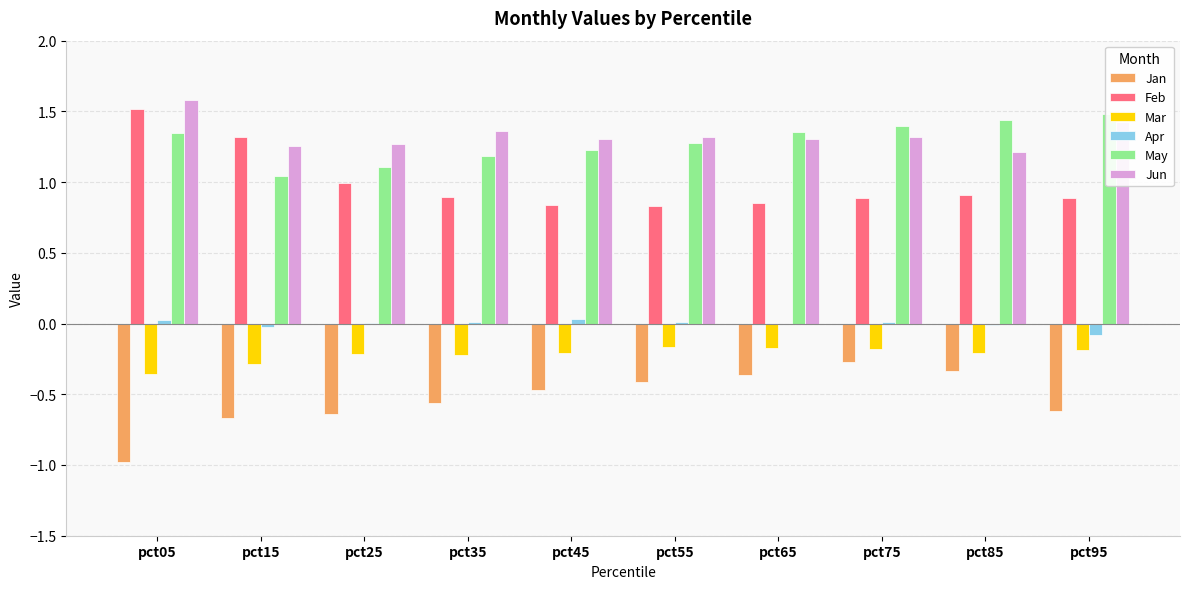

At how many categories does at least one series exceed 1?

10